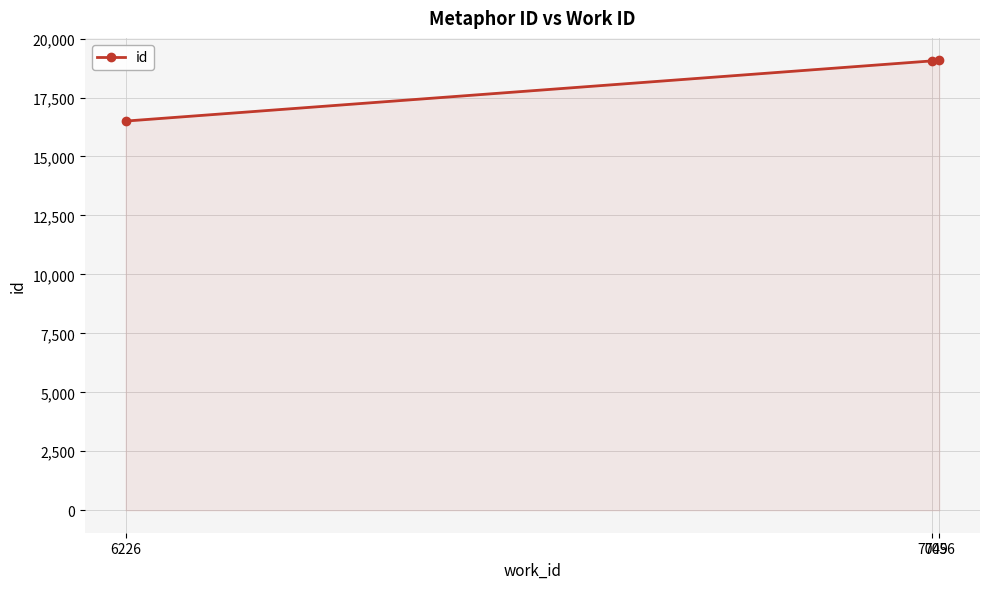

What is the maximum value shown in the chart?

19075